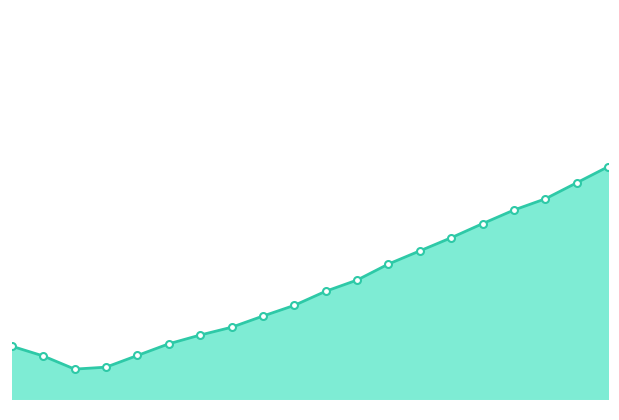

What is the greatest value displayed?

18.8